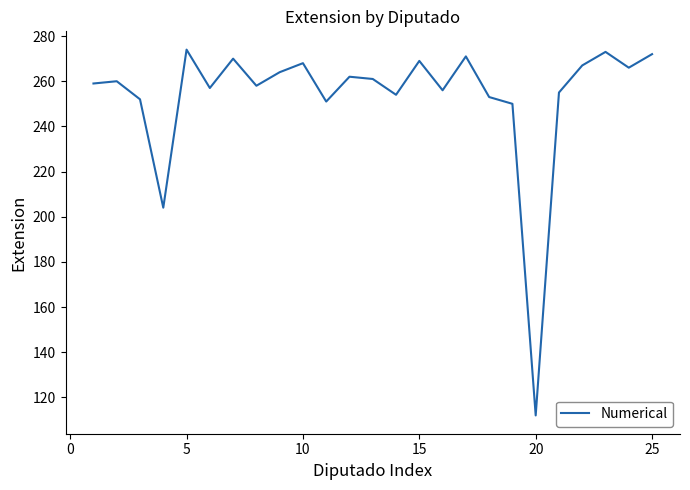

What is the greatest value displayed?

274